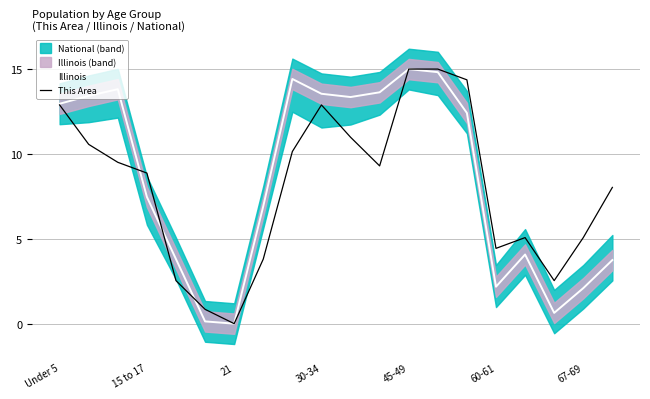

Which series has the widest spread of values?

Illinois